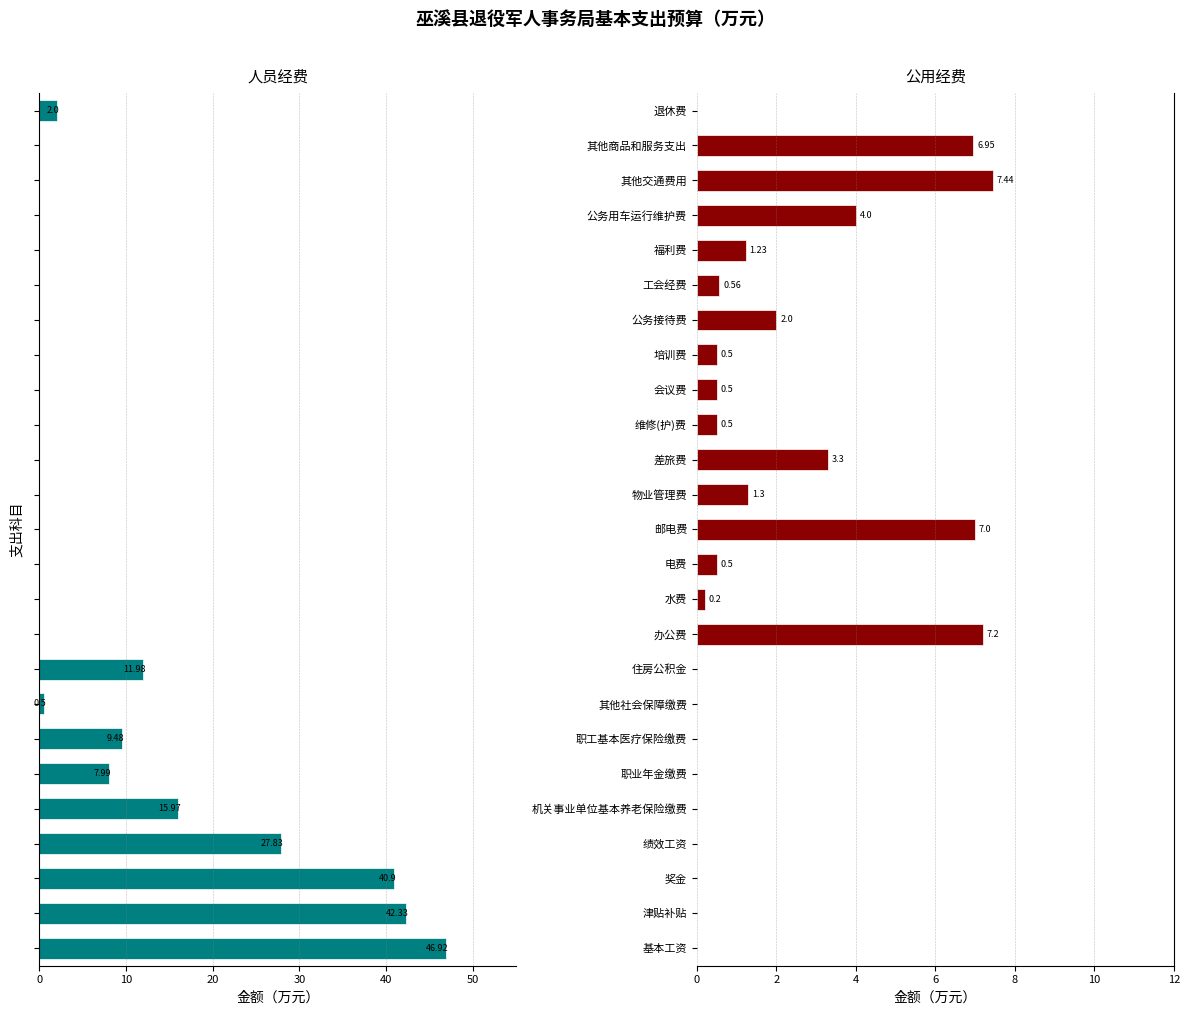

The 公用经费 series shows 0.5 at 会议费. True or false?

True